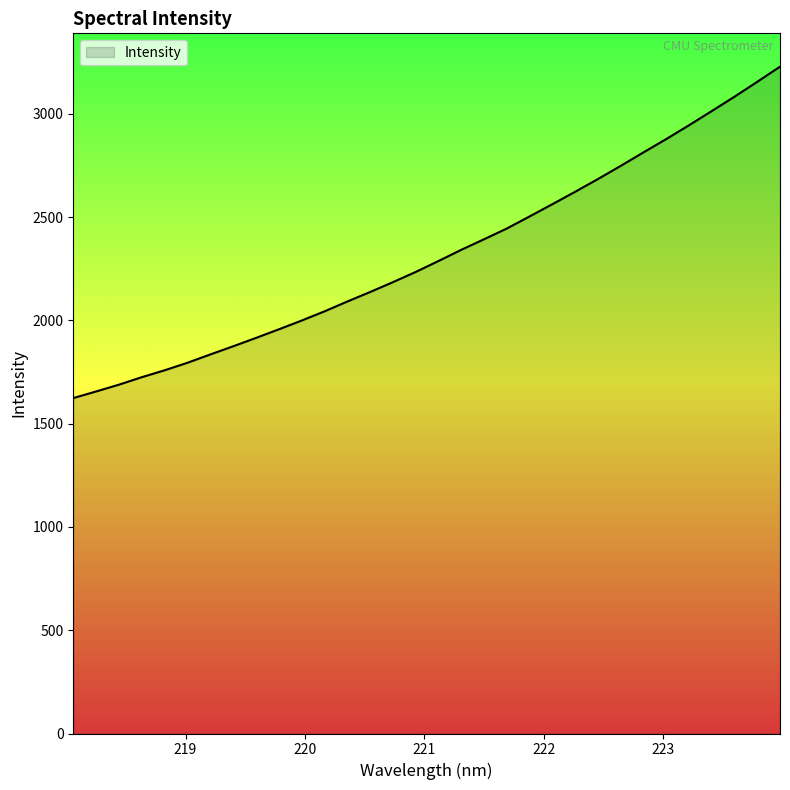

What is the minimum value shown in the chart?

1623.7